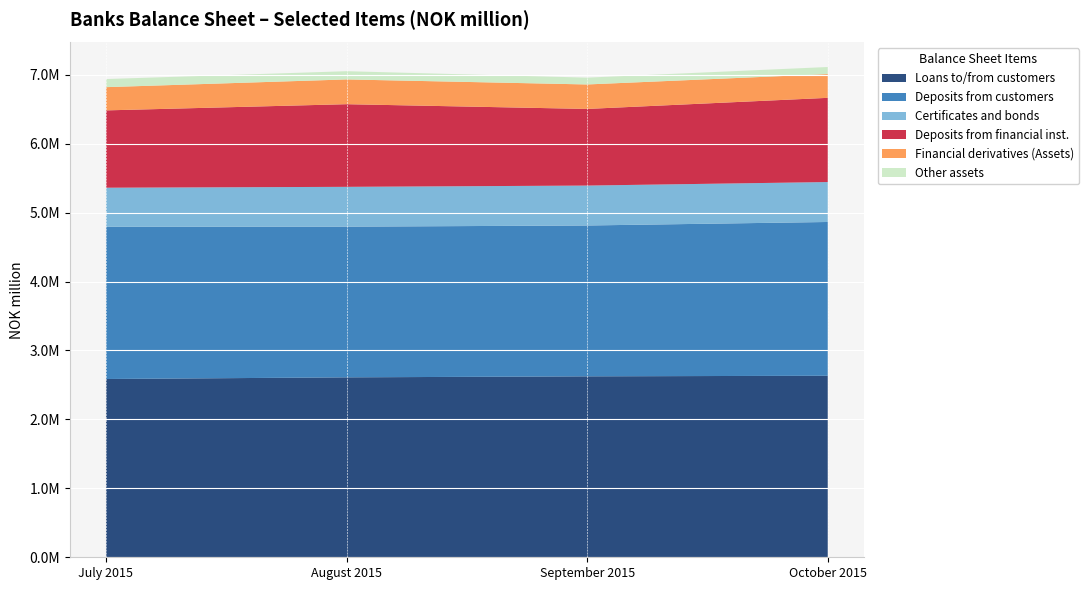

Reading right to left, transcribe all the data shown in this chart.

Loans to/from customers: 2633425	2624856	2610205	2586299
Deposits from customers: 2230534	2188298	2185942	2207750
Certificates and bonds: 579351	579086	577620	567173
Deposits from financial inst.: 1221475	1111778	1198975	1121624
Financial derivatives (Assets): 344712	354980	359266	337069
Other assets: 102632	99105	119316	117591